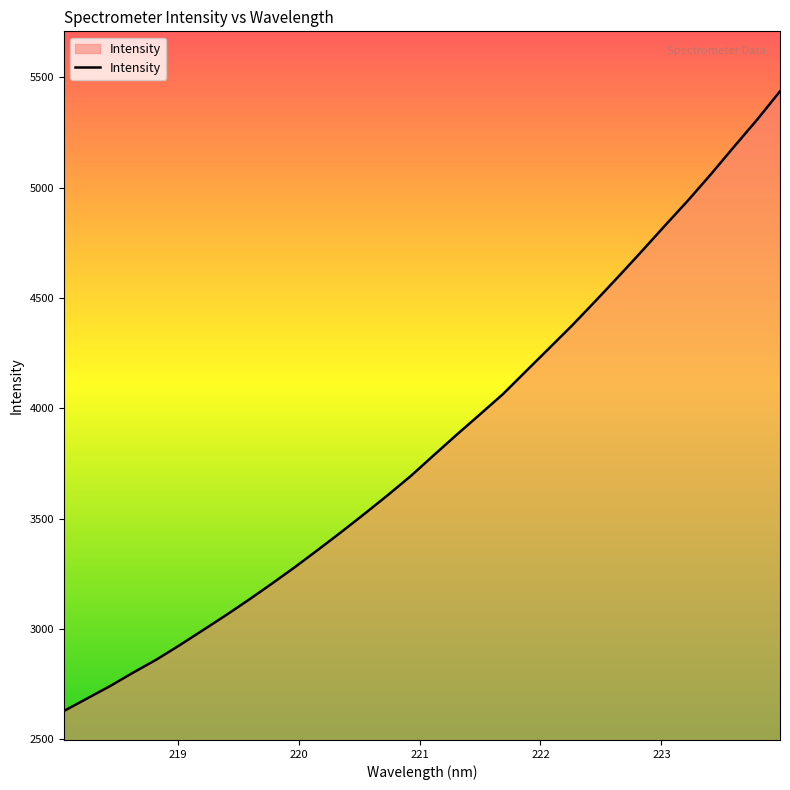

What is the smallest value displayed?

2627.7